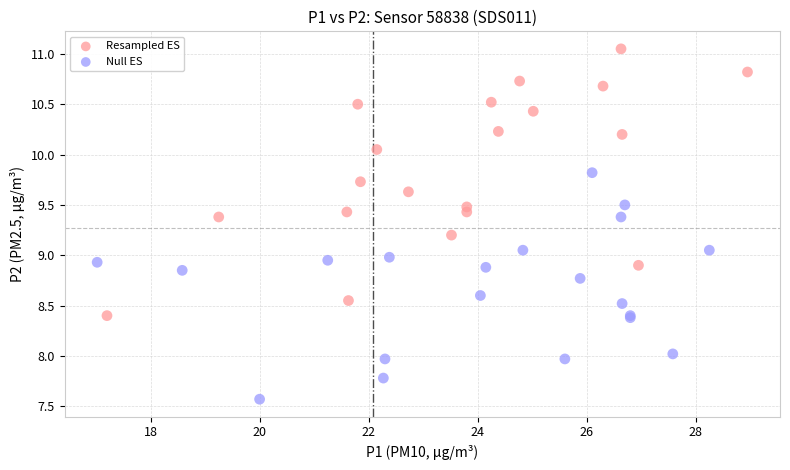

Which series contains the highest Y value?

Resampled ES